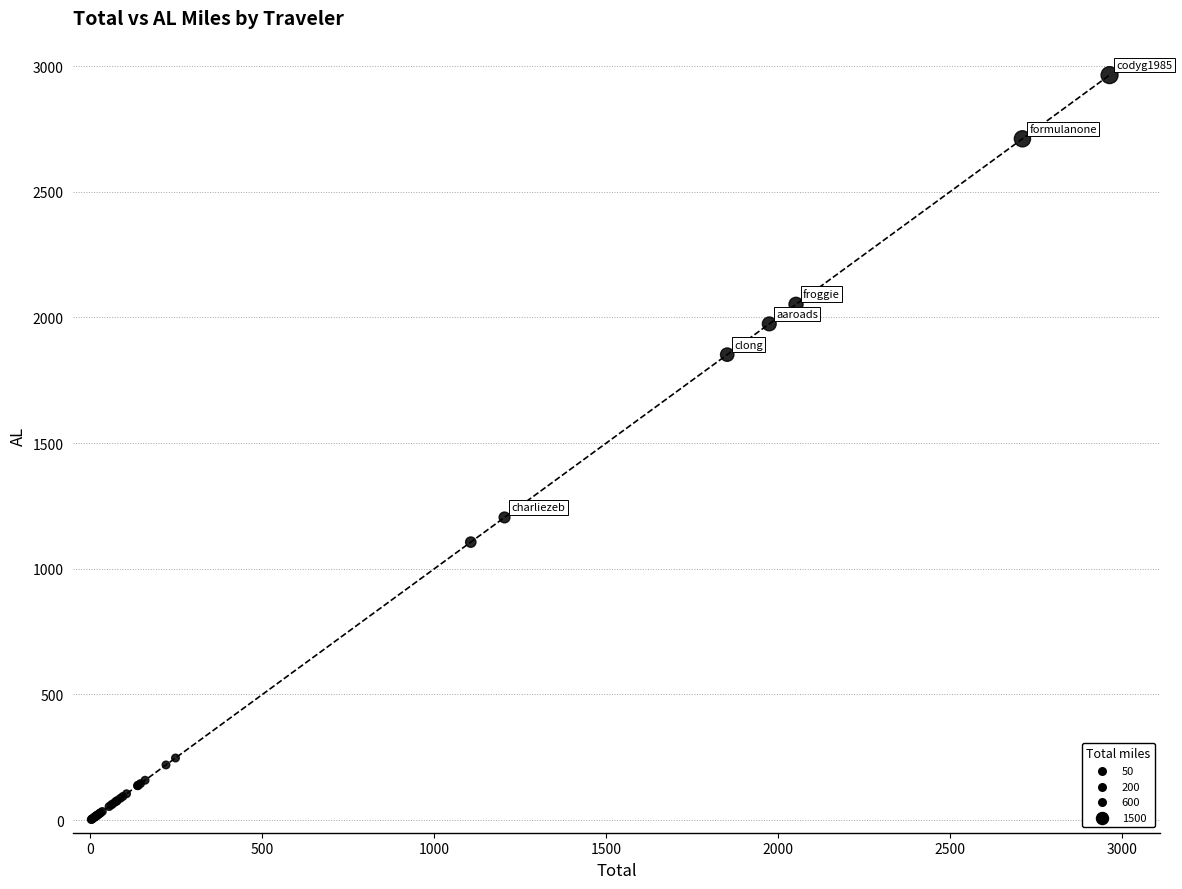

What Y value in the scatter plot is closest to 1483?

1204.3